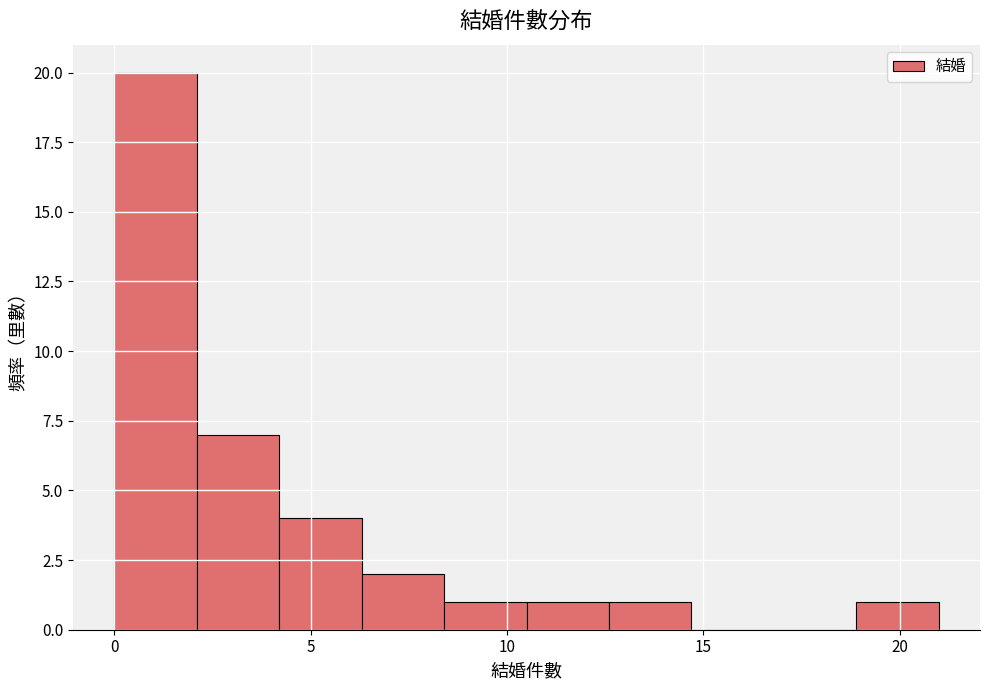

Reading left to right, list every bar in this chart as the range it spans on the x-axis followed by its height. Neither the bar edges nor the heights are printed on the chart, so give them approximately, as read against the axes.

0.0 to 2.1: 20
2.1 to 4.2: 7
4.2 to 6.3: 4
6.3 to 8.4: 2
8.4 to 10.5: 1
10.5 to 12.6: 1
12.6 to 14.7: 1
14.7 to 16.8: 0
16.8 to 18.9: 0
18.9 to 21.0: 1